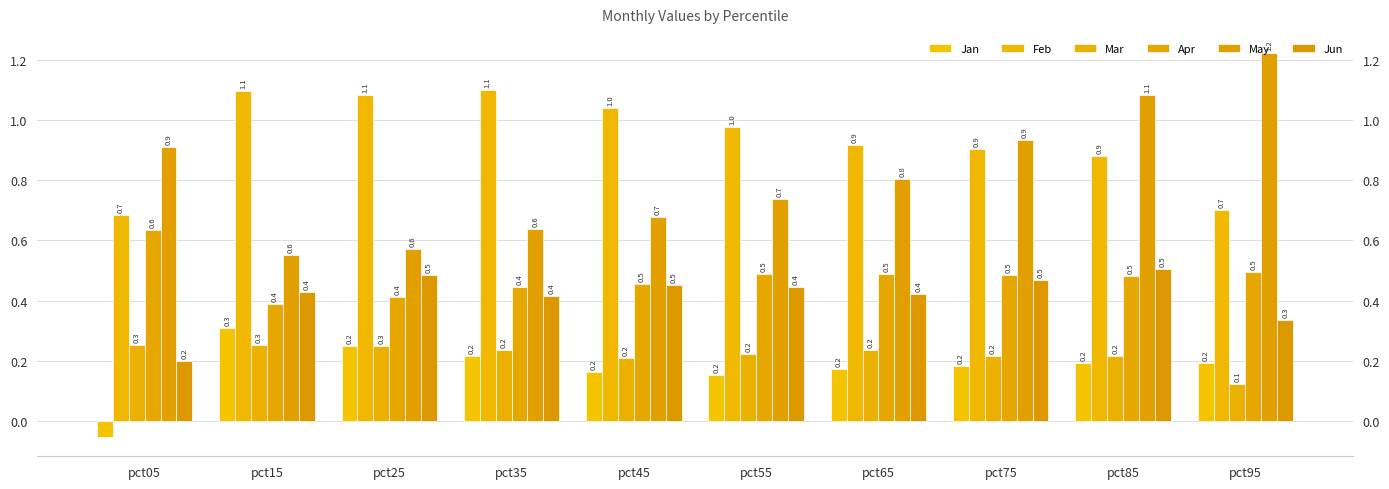

How many bars are there in total?

60